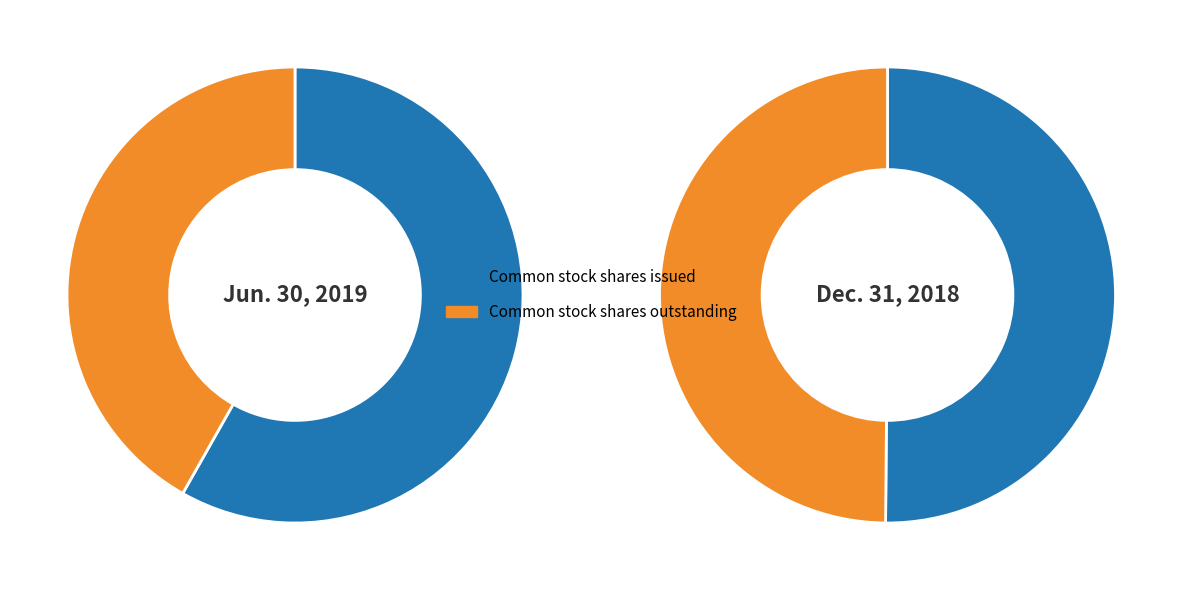

Count the number of slices in the pie.

2